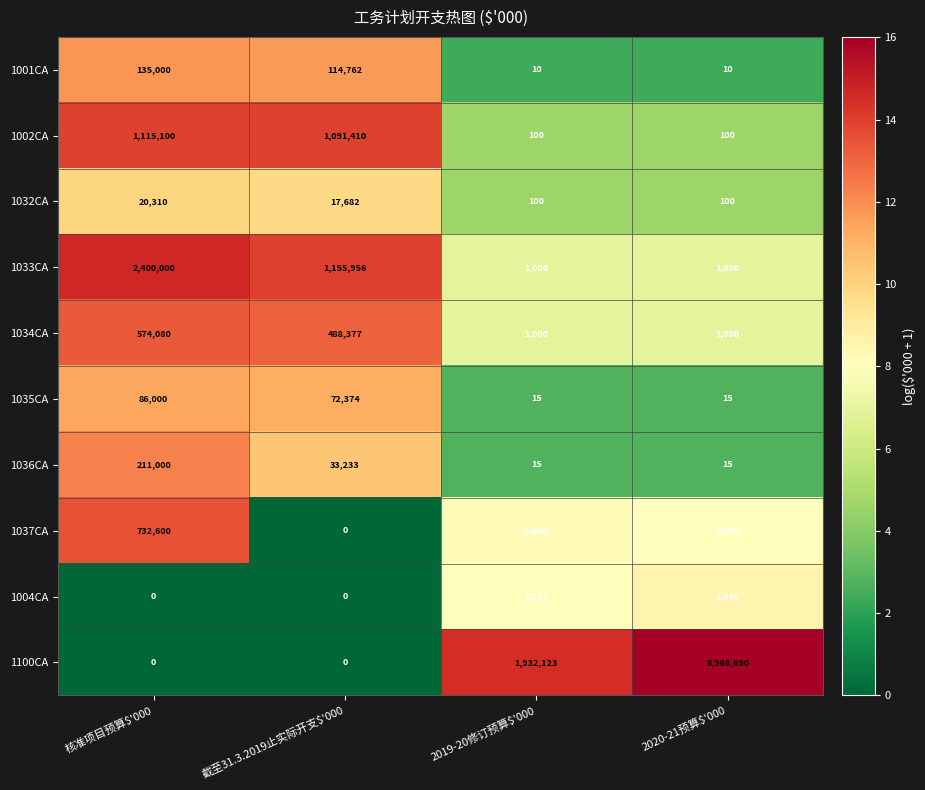

What is the difference between the maximum and minimum values in the 1035CA series?

85985